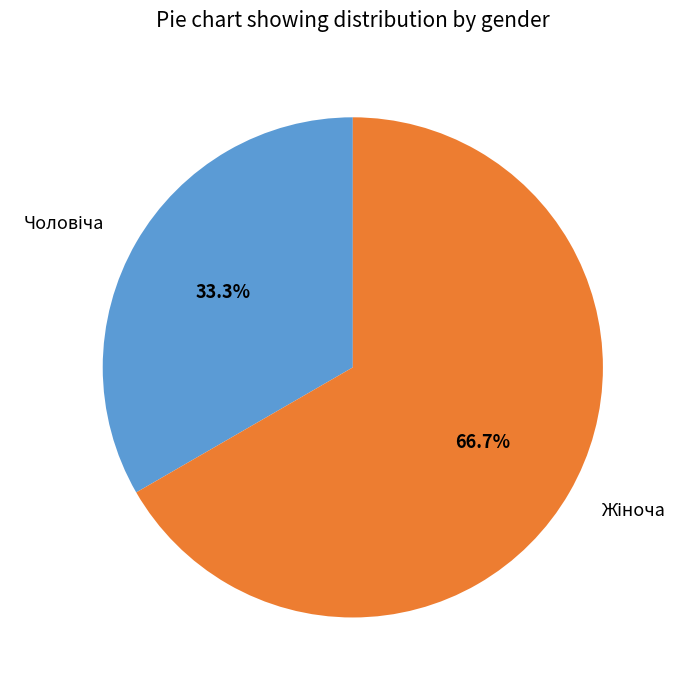

How much of the chart is everything except Чоловіча?

66.7%